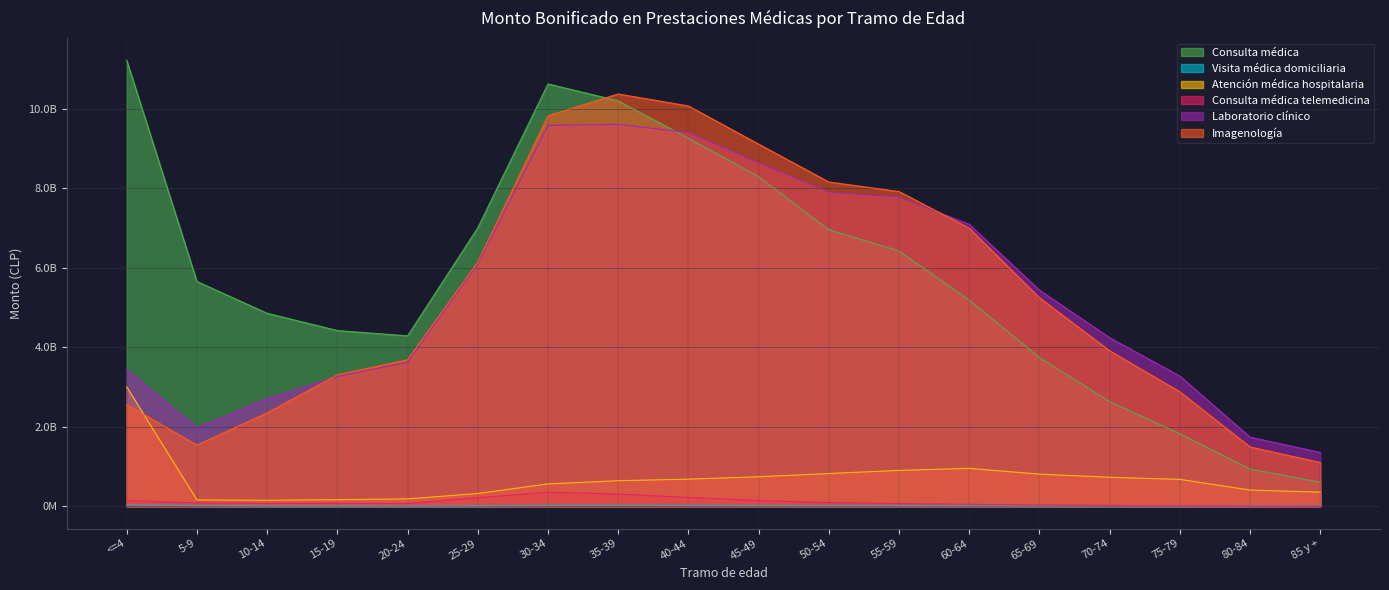

The value of Consulta médica at 55-59 is 1721356294. True or false?

False